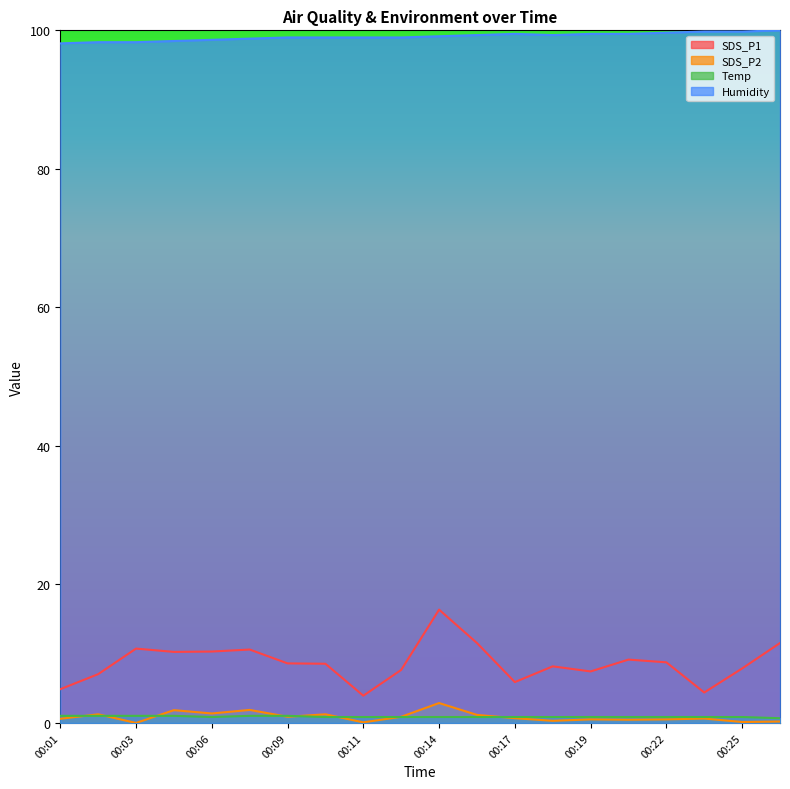

At which category does SDS_P1 reach its first local peak?

00:03